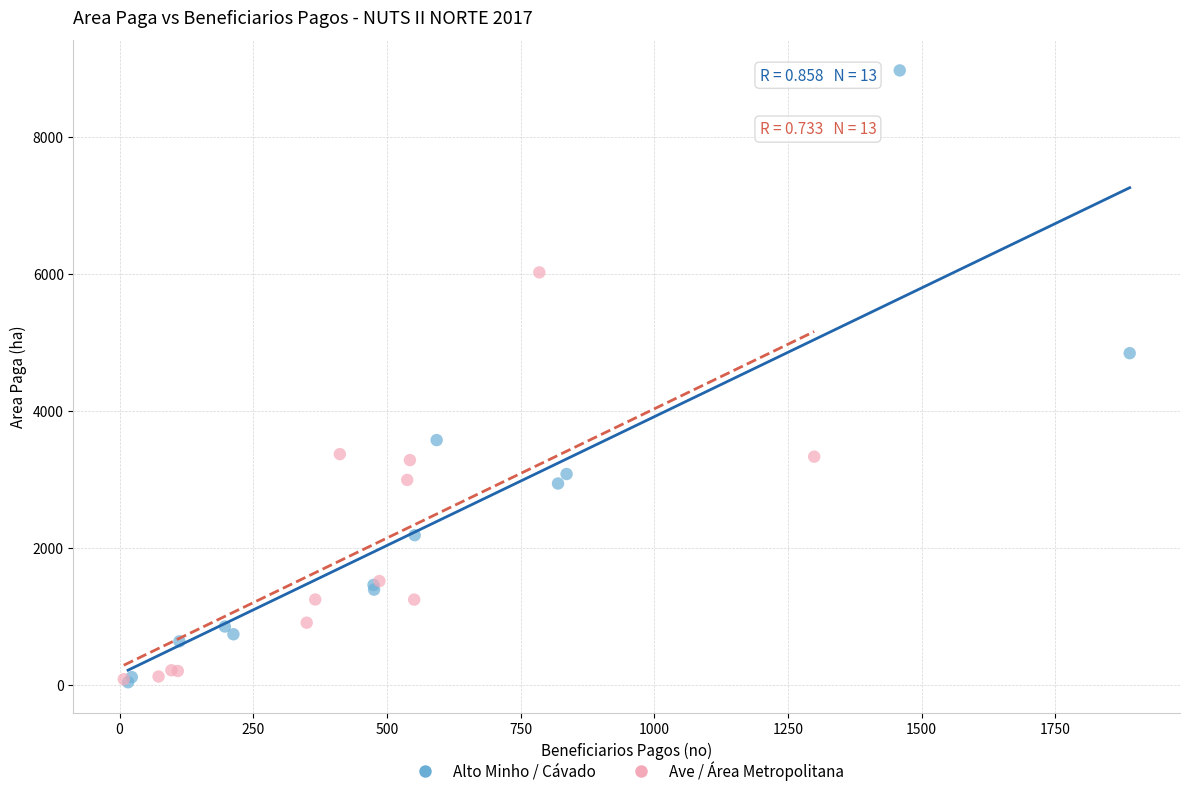

Which series reaches the maximum Y coordinate?

Alto Minho / Cávado